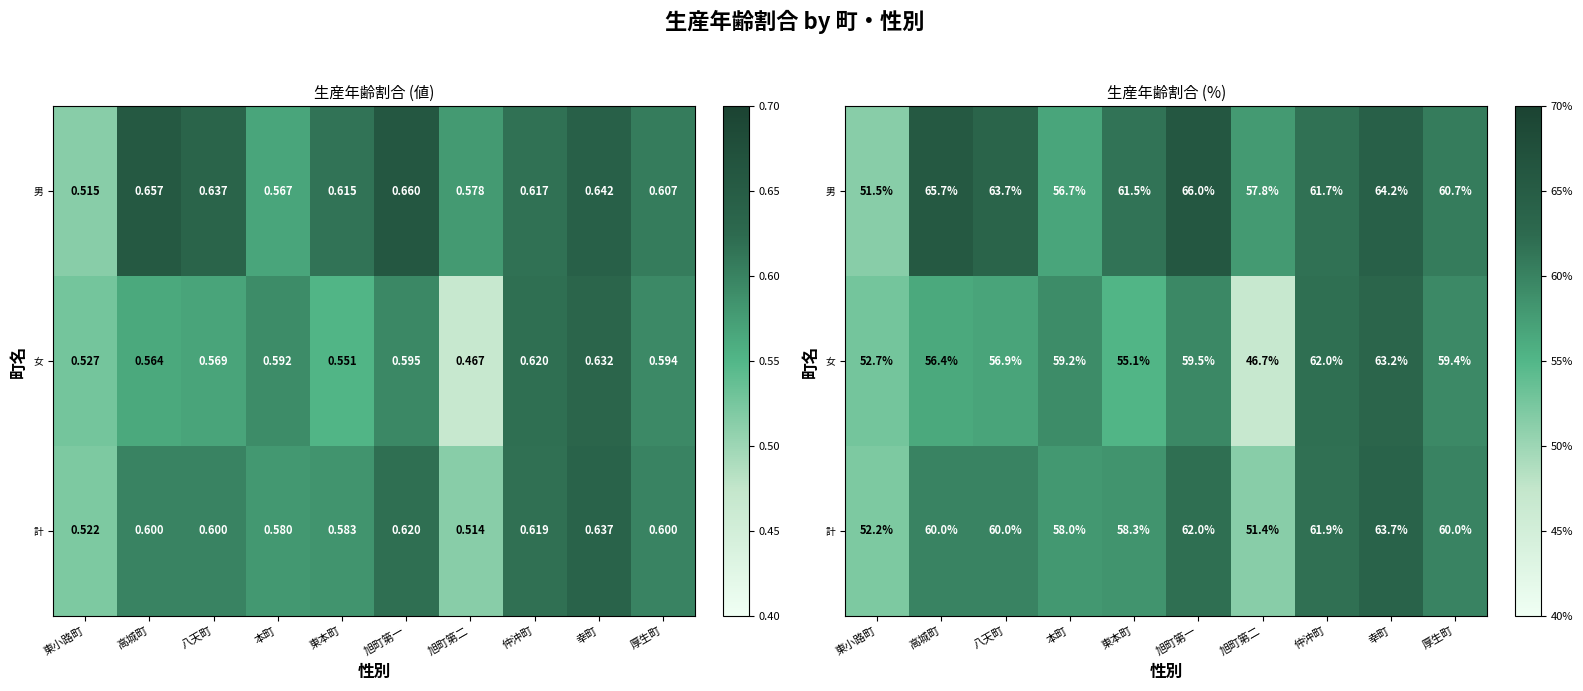

Which series has the largest total across all categories?

男